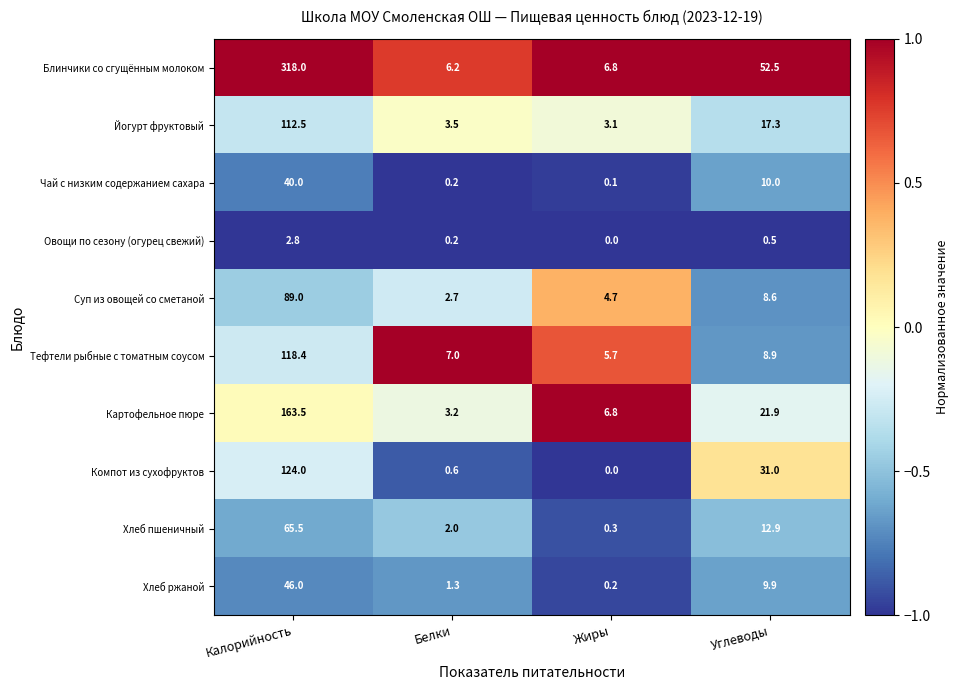

The value of Хлеб пшеничный at Калорийность is 35.4. True or false?

False